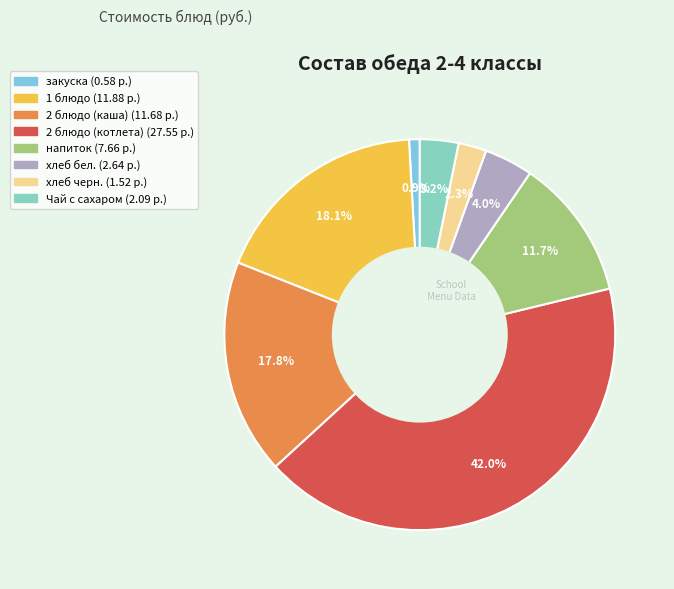

How many segments does this pie chart have?

8